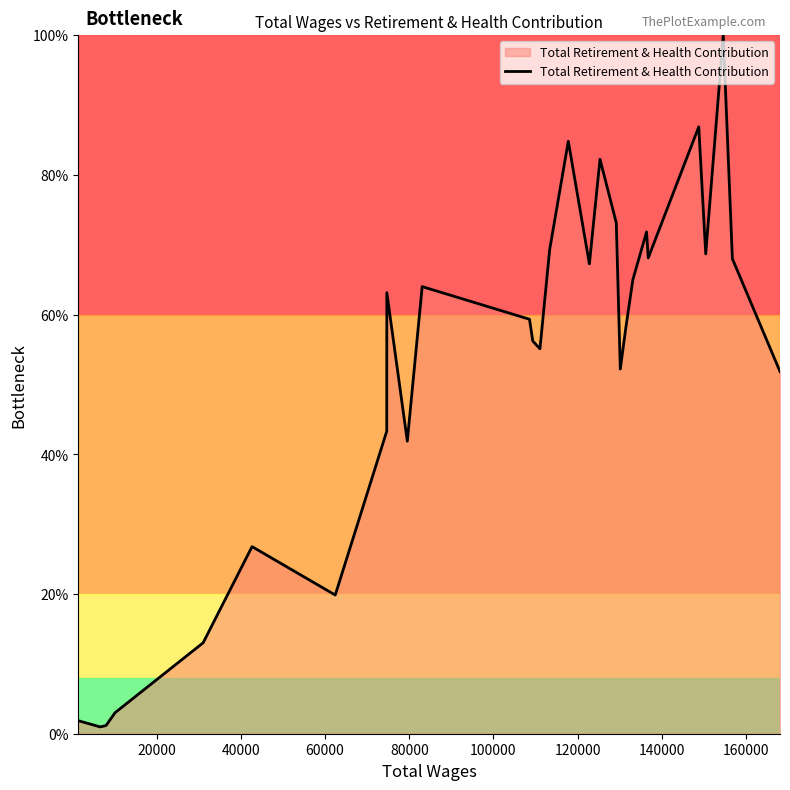

What is the minimum value shown in the chart?

1.0